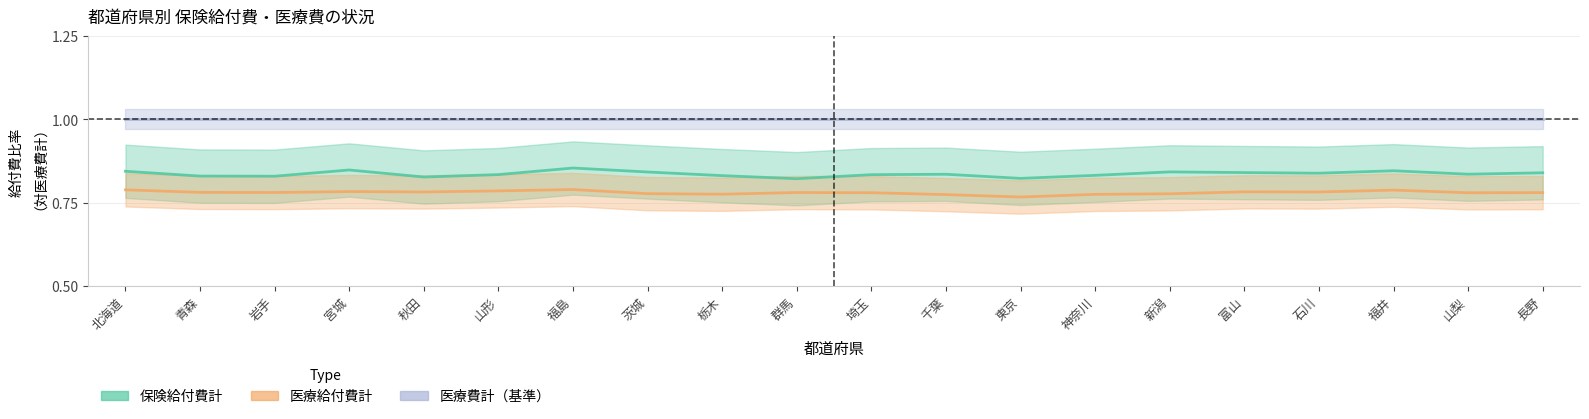

What is the value of the 医療費計（基準） point at the 12th from the left?

1.0